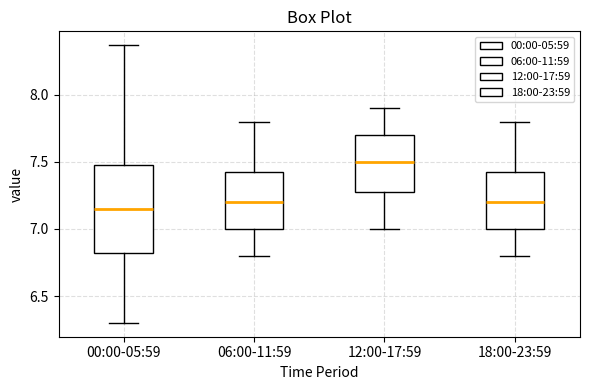

Which box is the tallest, from its lower edge to its upper edge?

00:00-05:59